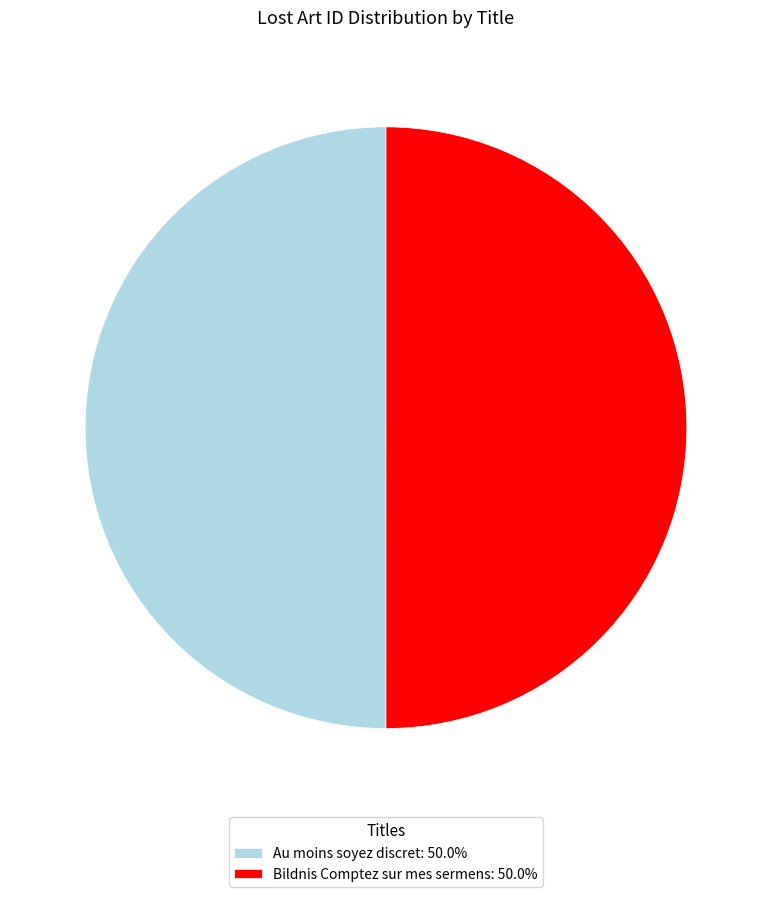

Count the number of slices in the pie.

2